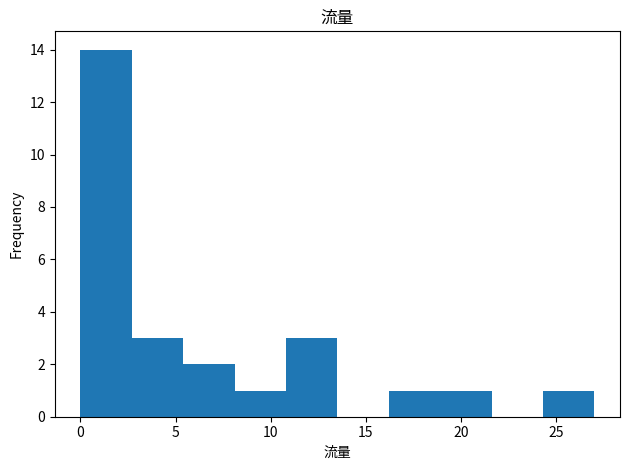

What is the height of the bar covering 24.3 to 27.0 on the x-axis? Neither the bar edges nor the heights are printed on the chart, so give them approximately, as read against the axes.

1